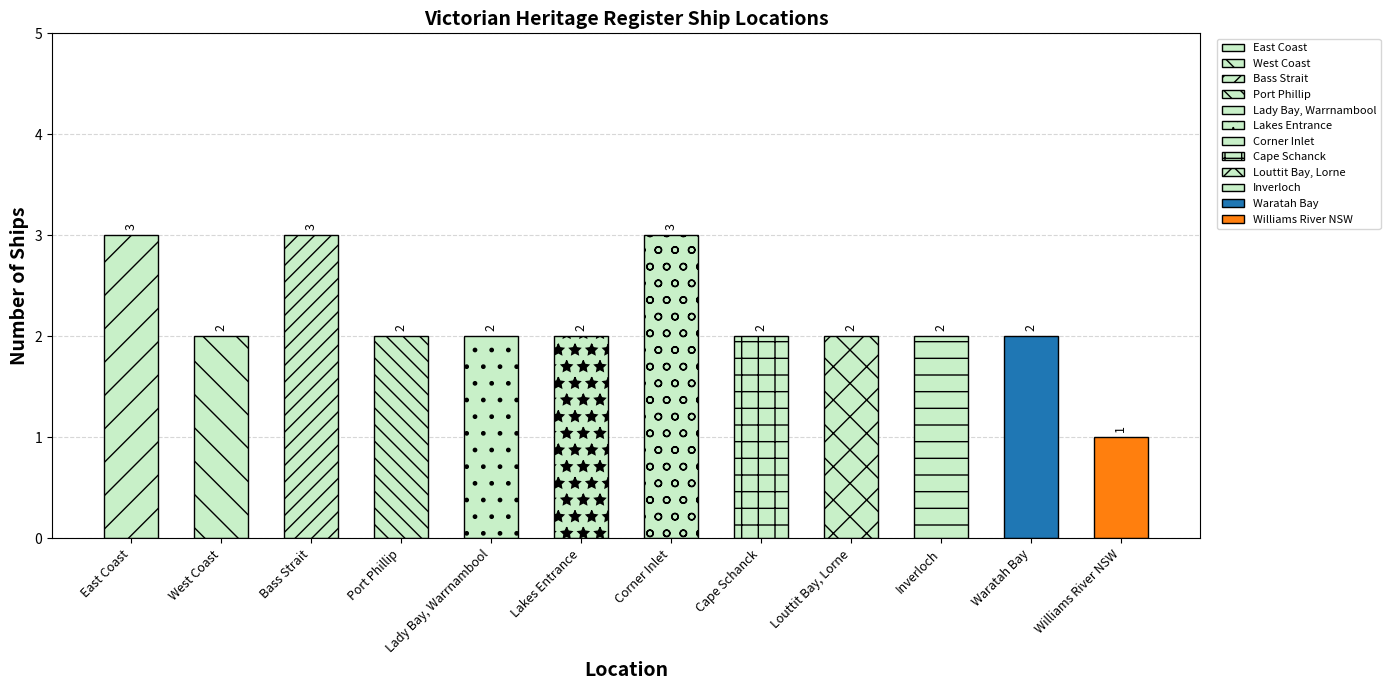

What is the difference between the maximum and minimum values?

2